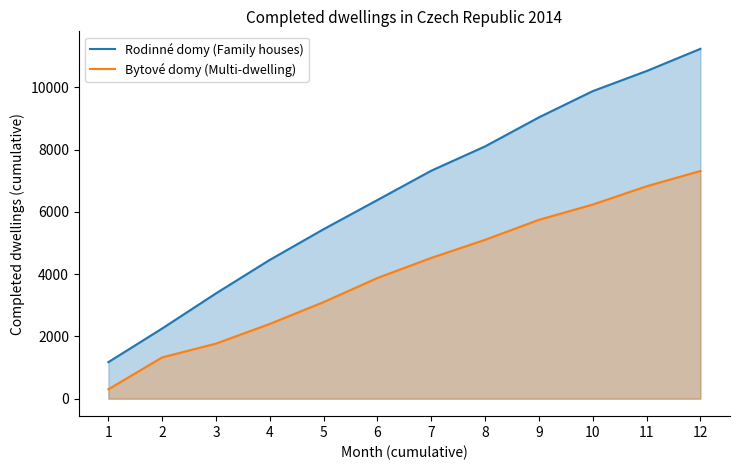

Does the chart have visible grid lines?

No